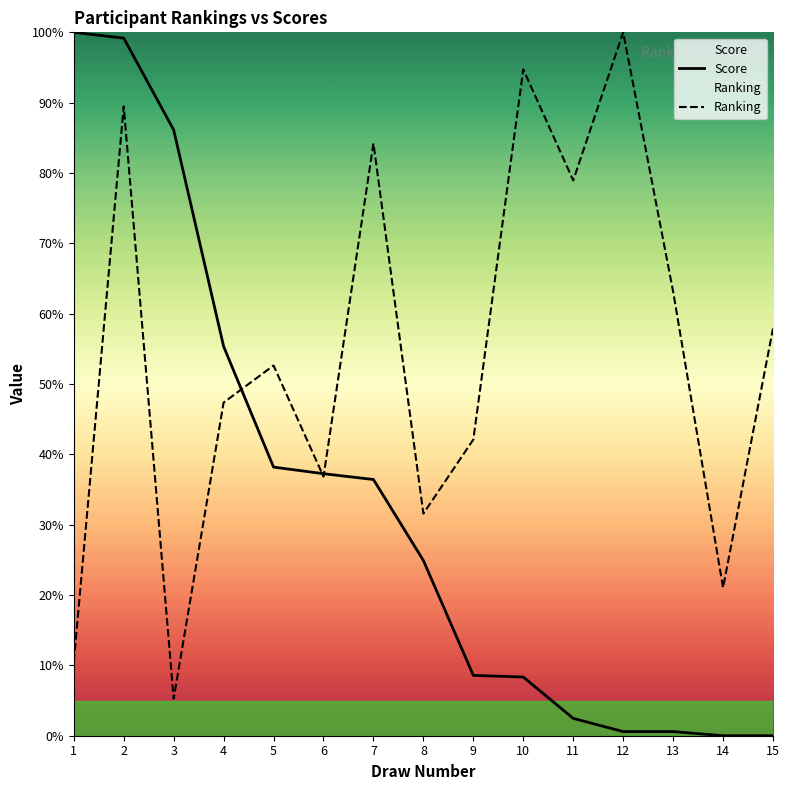

True or false: Score has a value of 24.9 at 8.

True